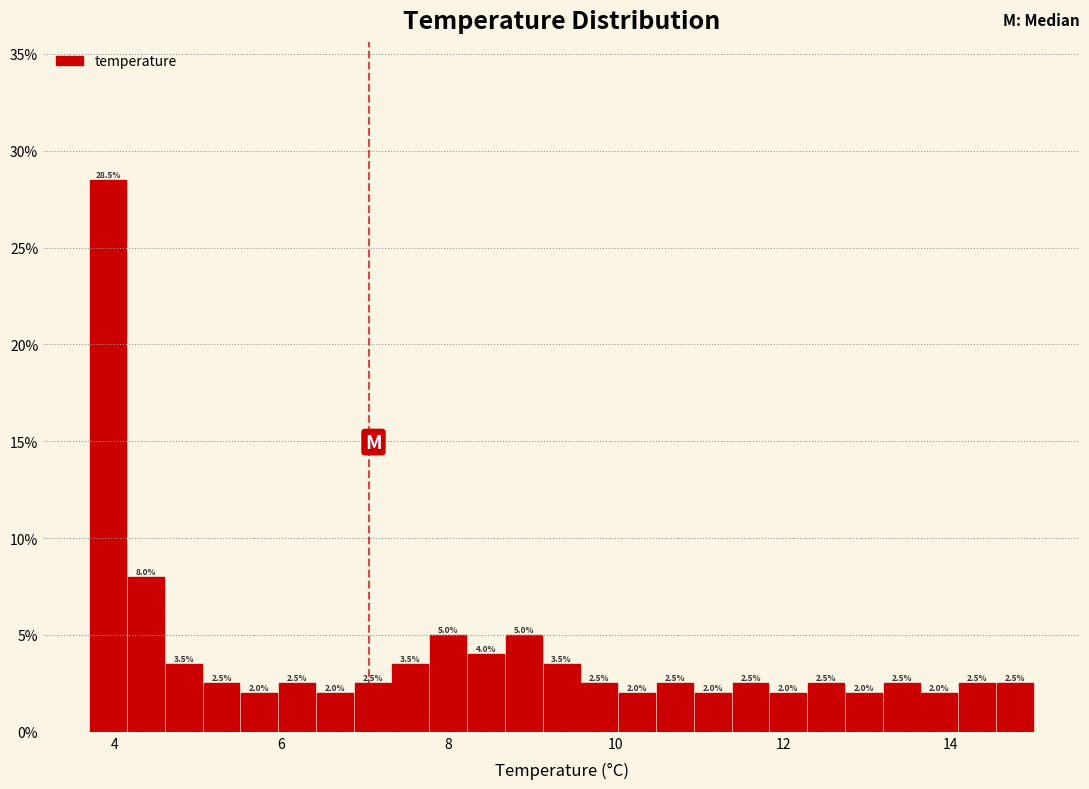

Around what value on the x-axis is the tallest bar? Give the approximate position of its centre, as read against the axis.

4.0